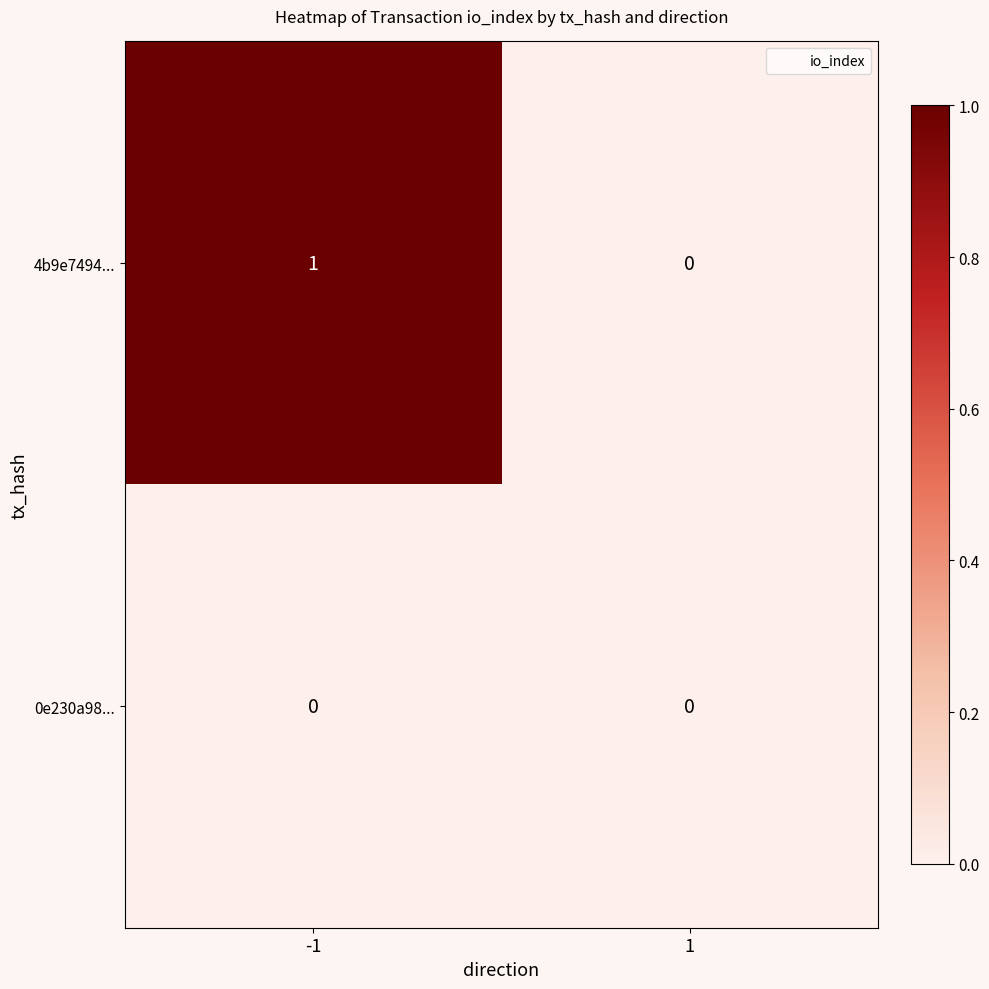

List the series in order of their overall mean, highest first.

4b9e7494..., 0e230a98...